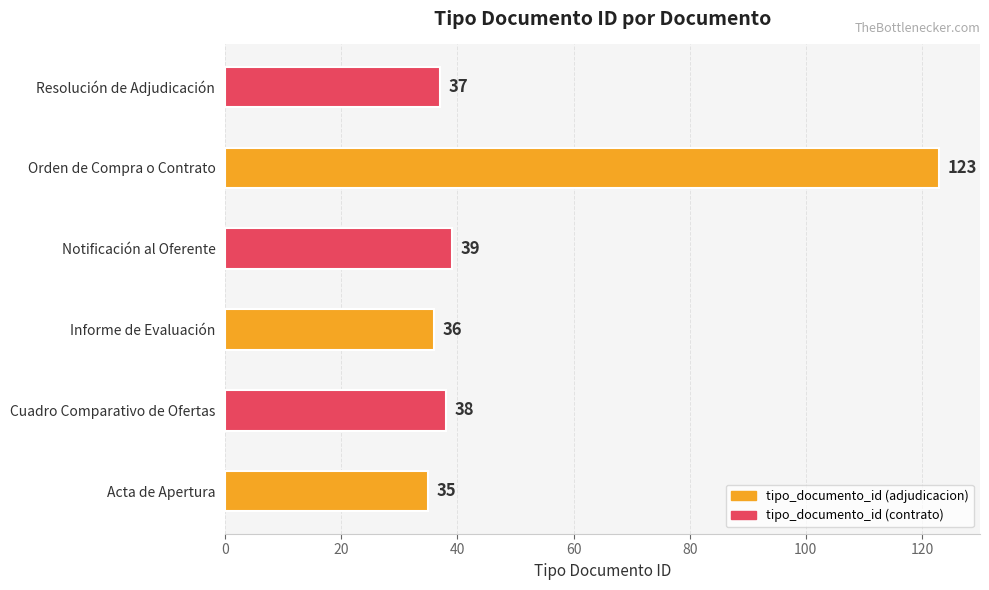

Approximately how many times larger is the value at Resolución de Adjudicación compared to Notificación al Oferente?

0.9